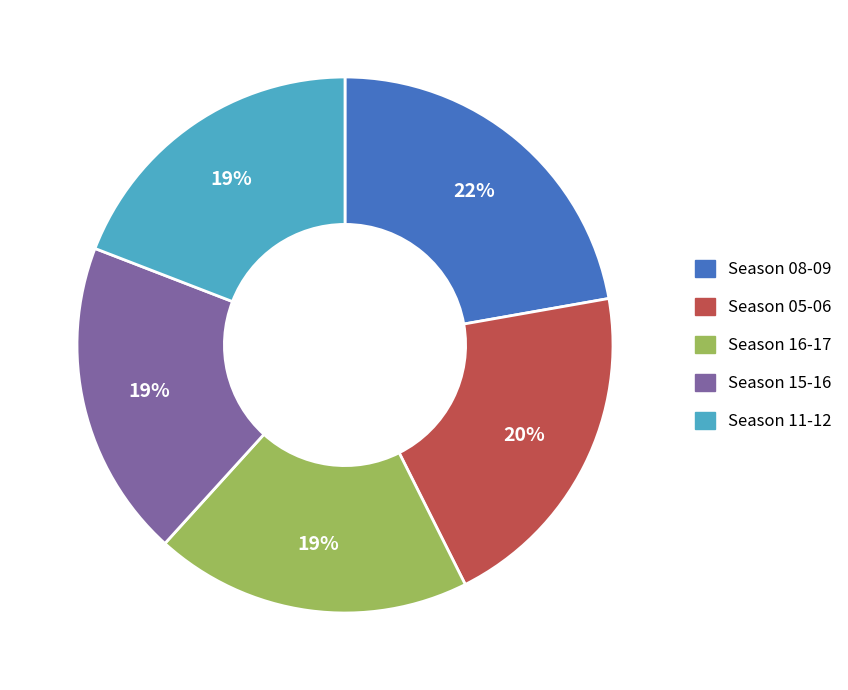

To the nearest percent, what is the average slice percentage?

20%